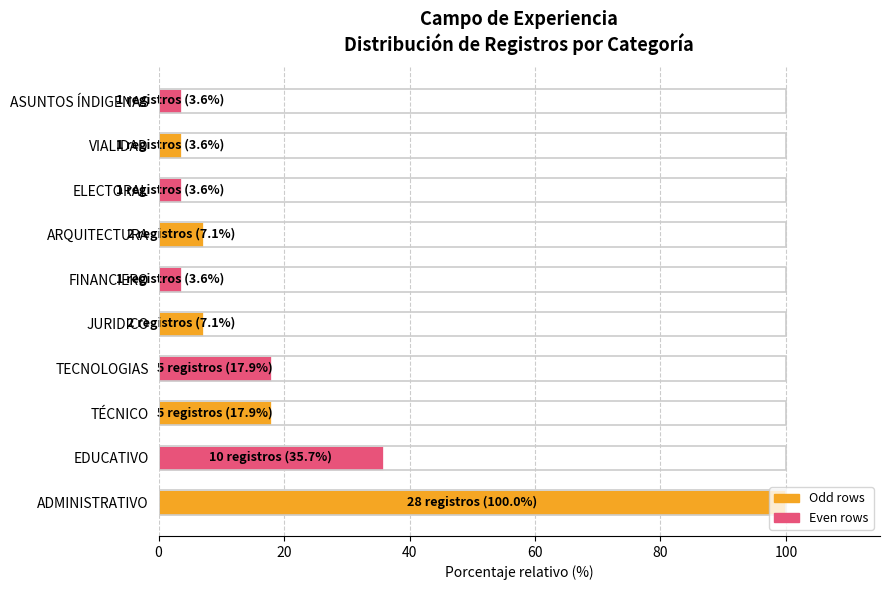

At which label is the value closest to 51?

EDUCATIVO